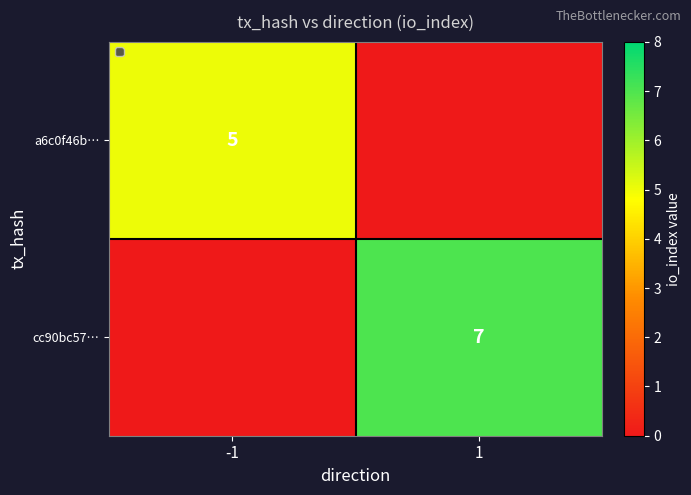

Between -1 and 1, which is larger?

-1